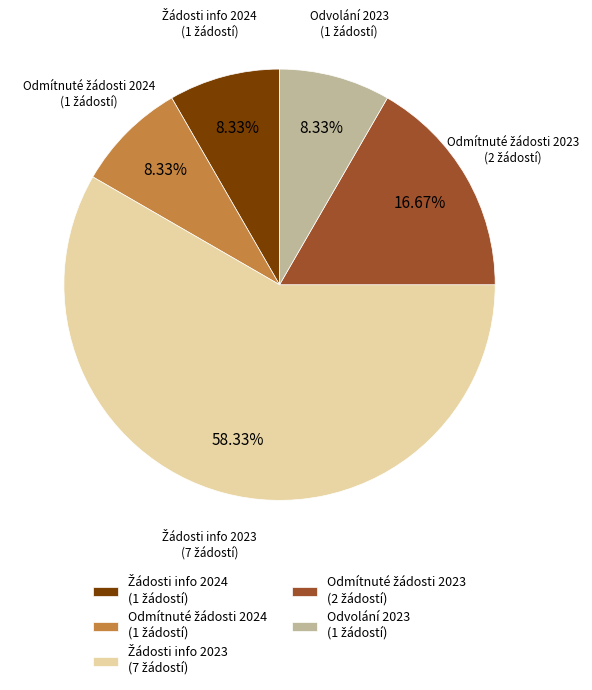

Is there any slice that represents more than half of the pie?

Yes